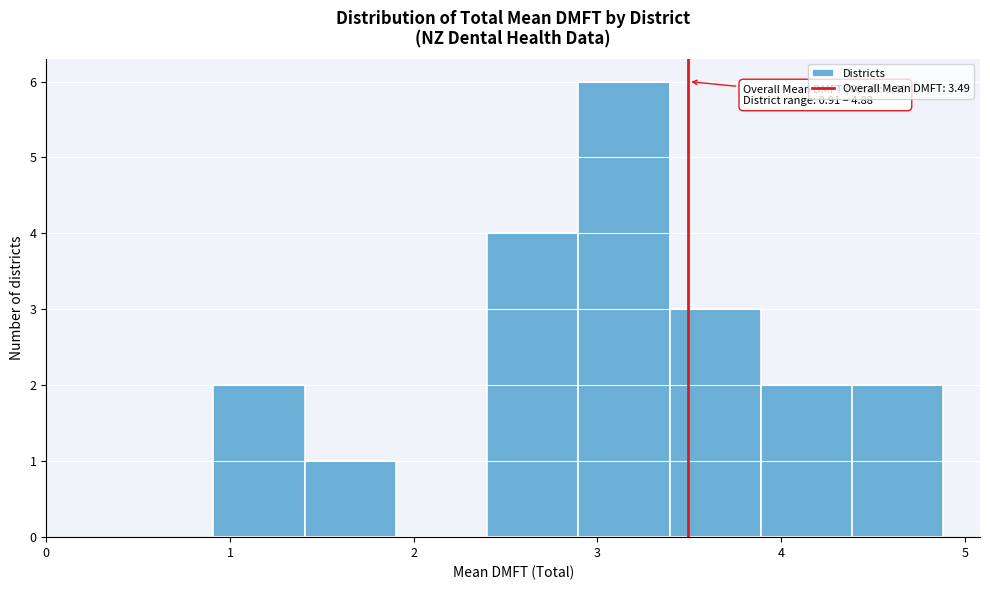

Over which range of the x-axis is the bar tallest?

2.9 to 3.4